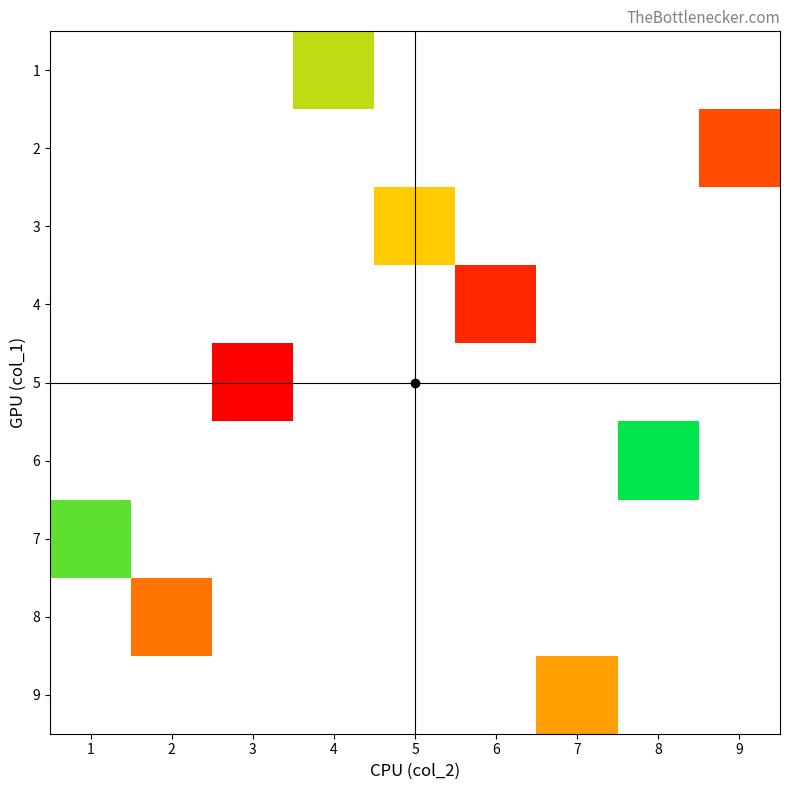

Is it true that 3 equals 2.7 at 5?

False